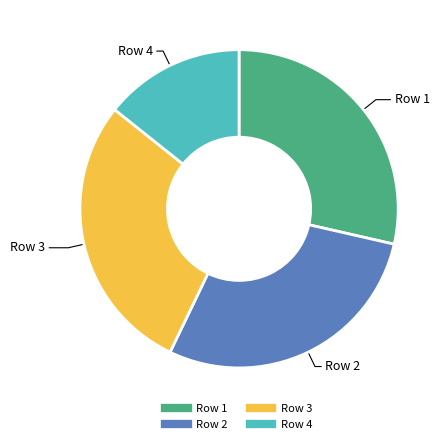

Approximately how many times larger is the value at Row 4 compared to Row 1?

0.5